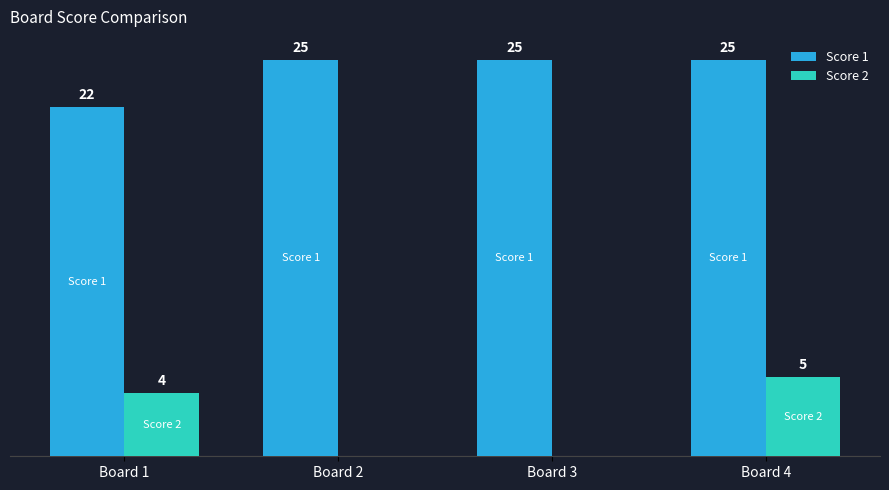

Which series changed the most between Board 1 and Board 3?

Score 2